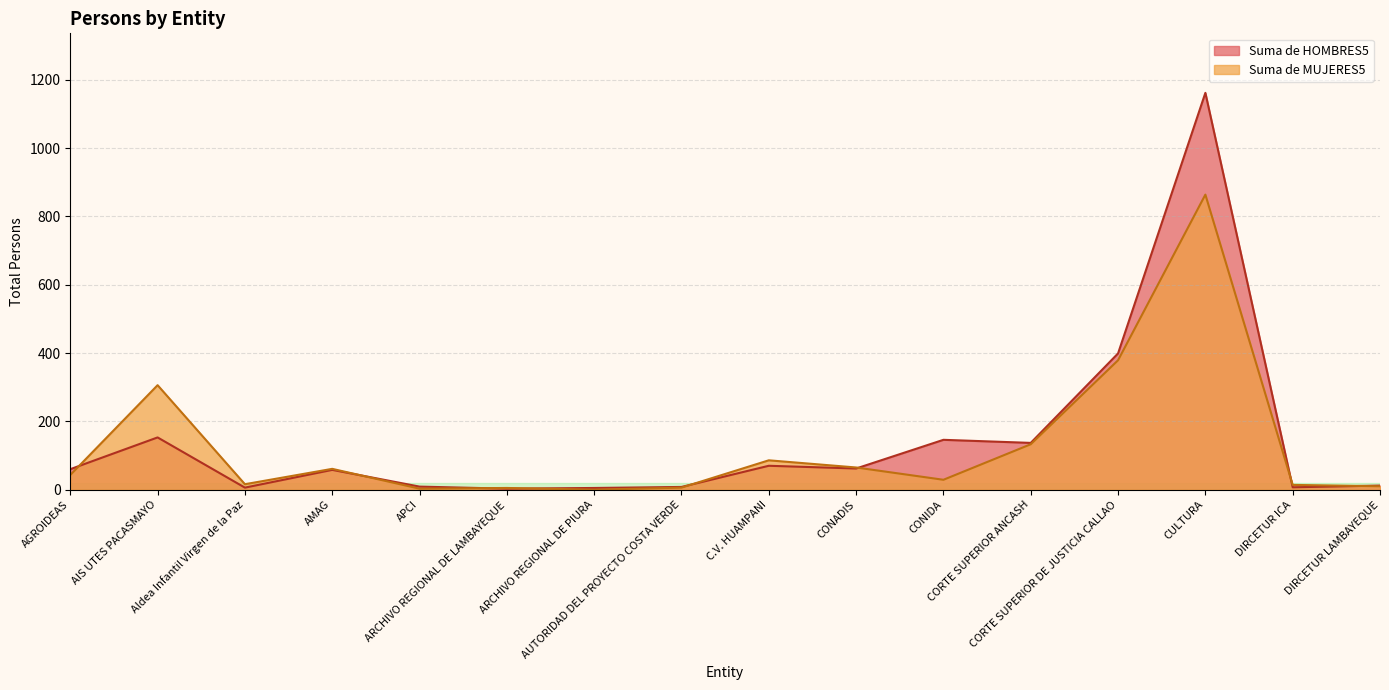

How many interior local valleys does the Suma de HOMBRES5 series have?

5